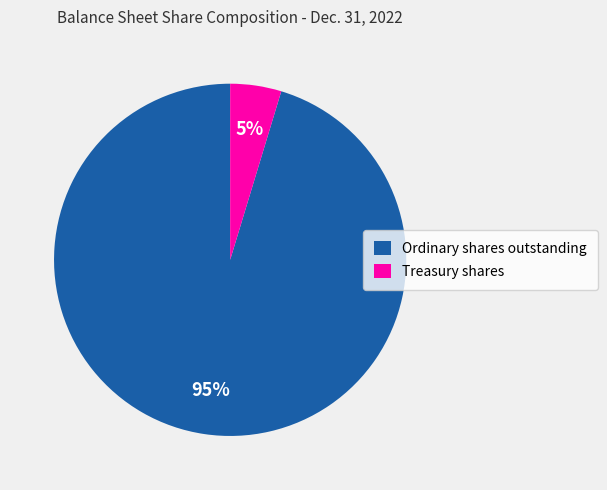

Between Ordinary shares outstanding and Treasury shares, which is larger?

Ordinary shares outstanding